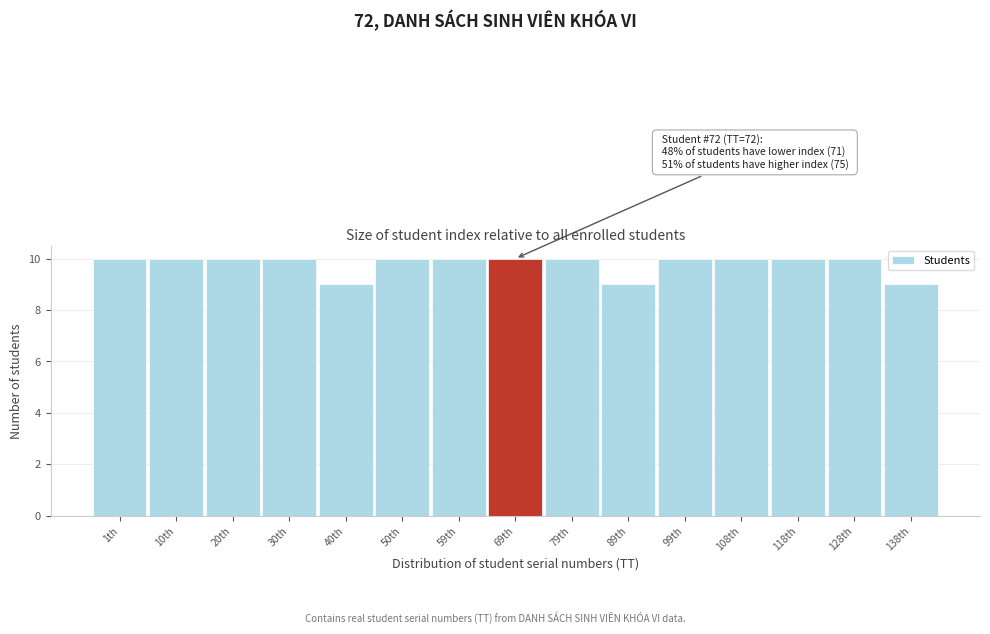

Reading left to right, list all the values displayed in this chart.

10	10	10	10	9	10	10	10	10	9	10	10	10	10	9